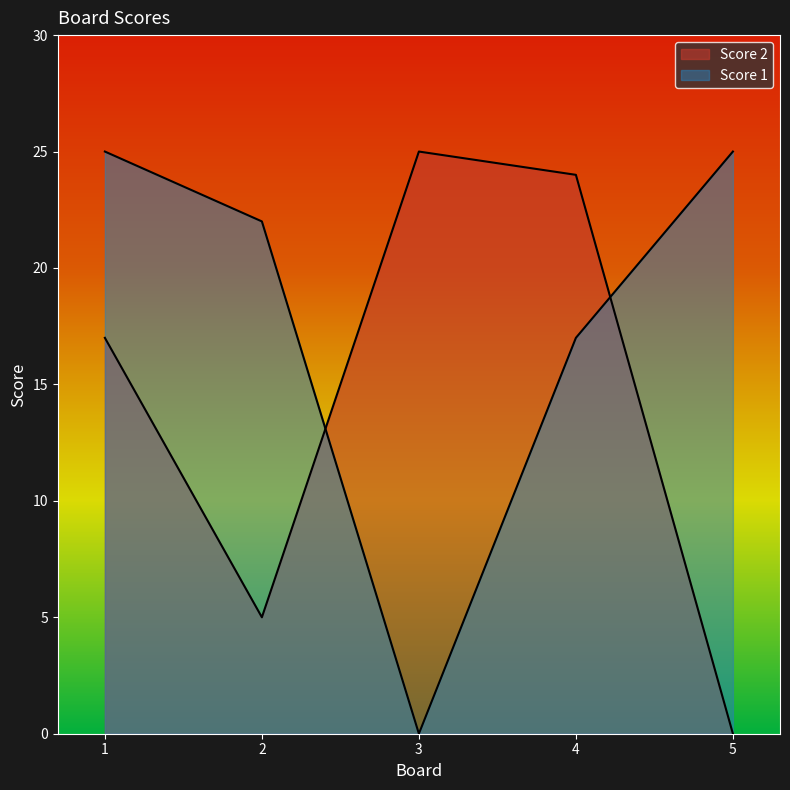

At which label does Score 1 first exceed 22?

1